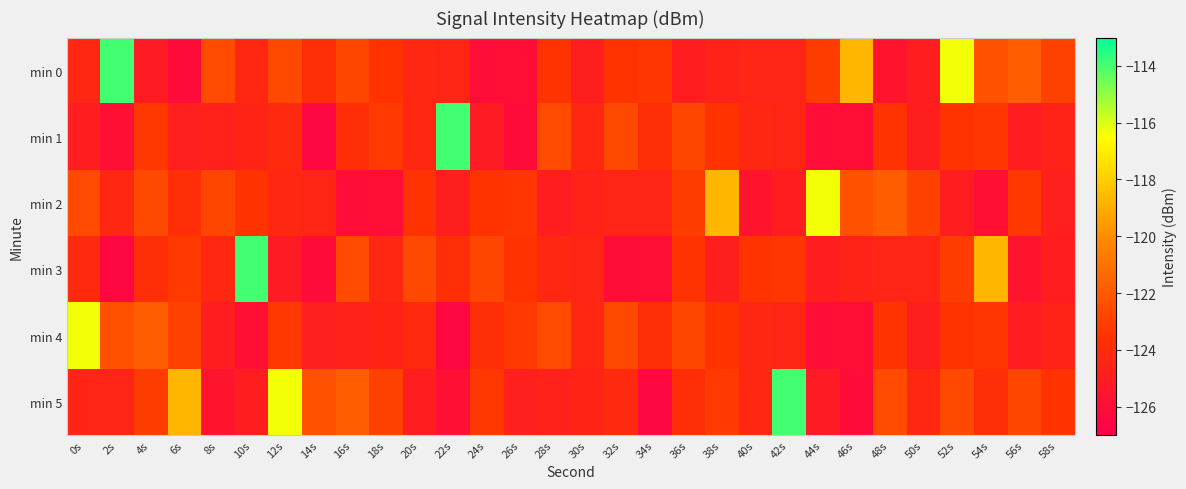

Between 40s and 38s, which is larger?

40s